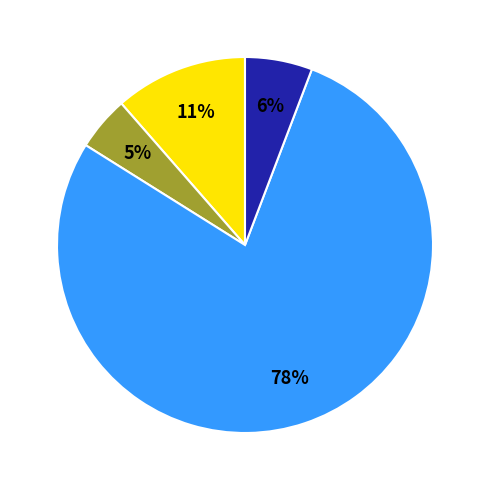

Does any single category account for the majority?

Yes